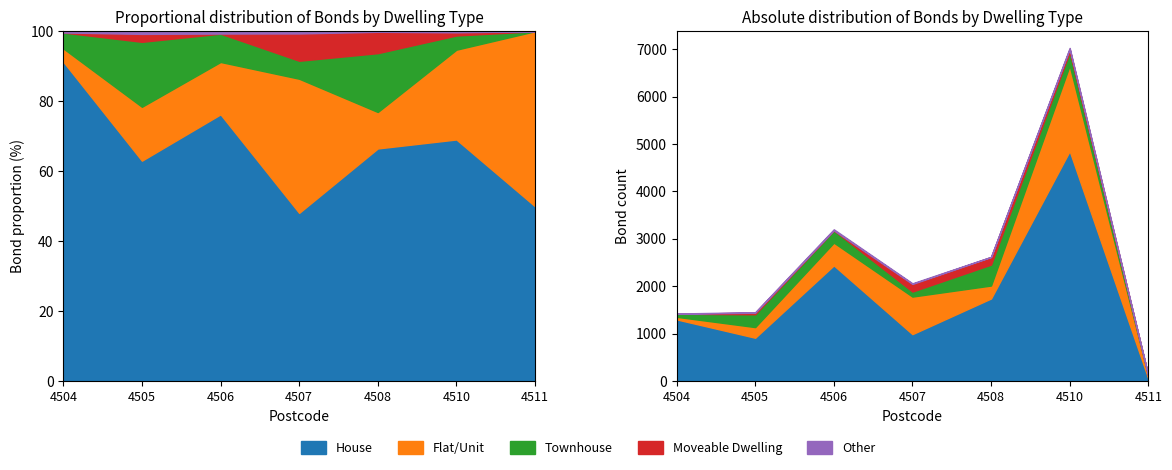

Reading left to right, extract all data points from this chart.

House: 1304	917	2442	993	1744	4852	59
Flat/Unit: 54	224	479	791	273	1802	59
Townhouse: 65	270	259	106	441	285	0
Moveable Dwelling: 0	33	1	161	160	64	0
Other: 5	11	21	13	4	21	0